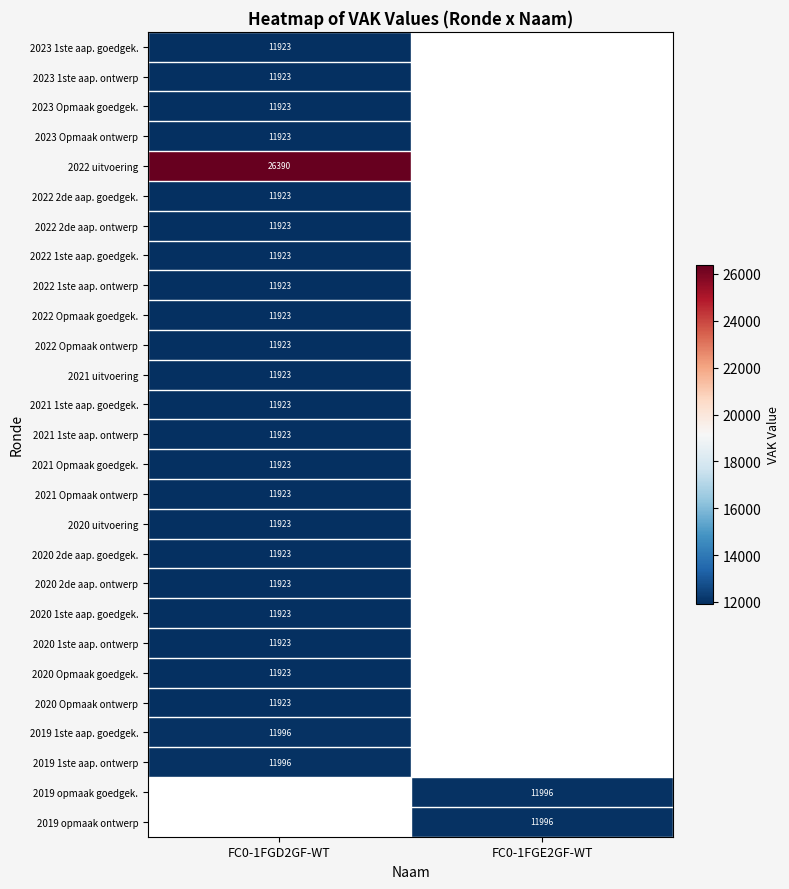

Is it true that 2022 Opmaak goedgek. equals 11923 at FC0-1FGD2GF-WT?

True